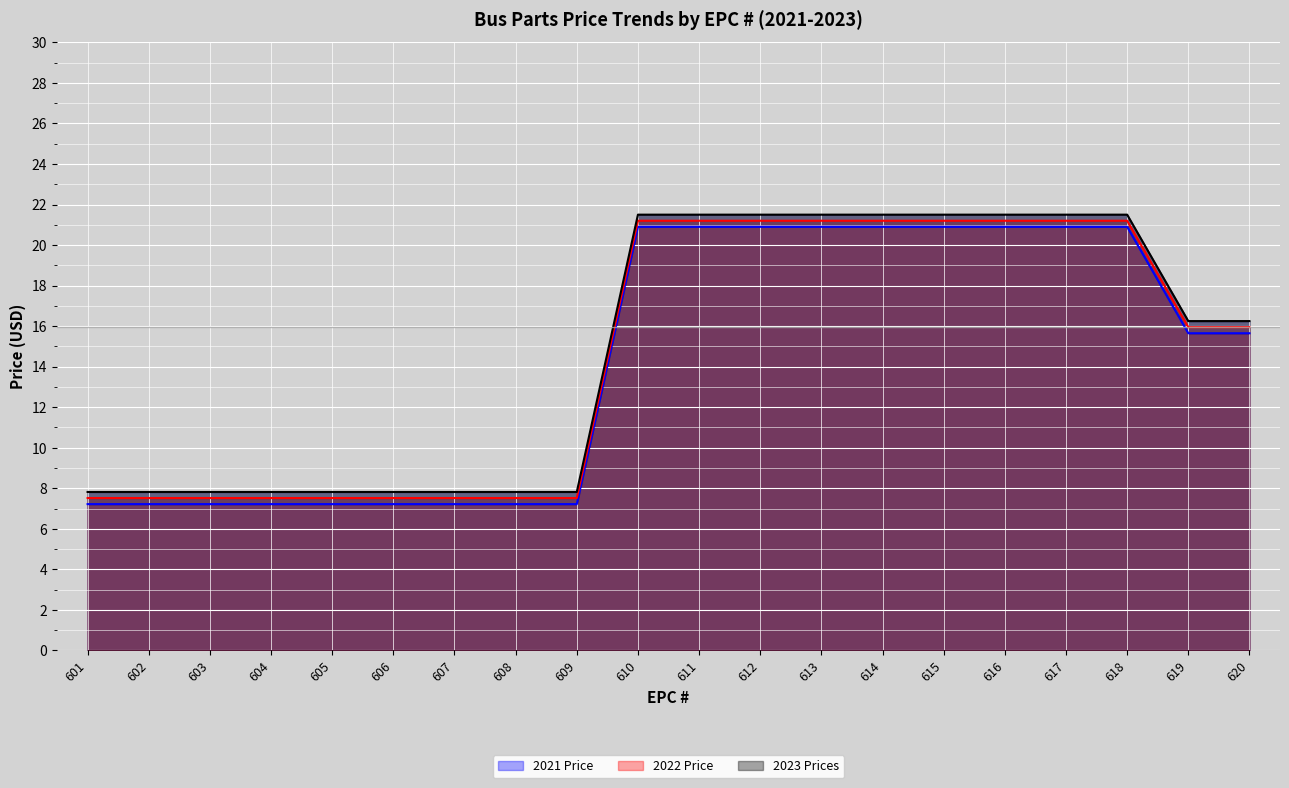

Which series changed the most between 606 and 607?

2021 Price